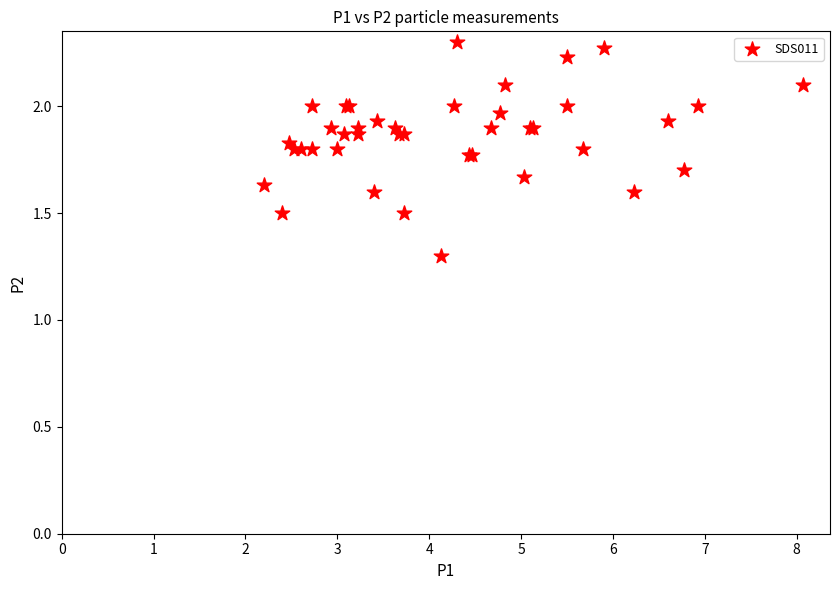

What Y value in the scatter plot is closest to 1?

1.3